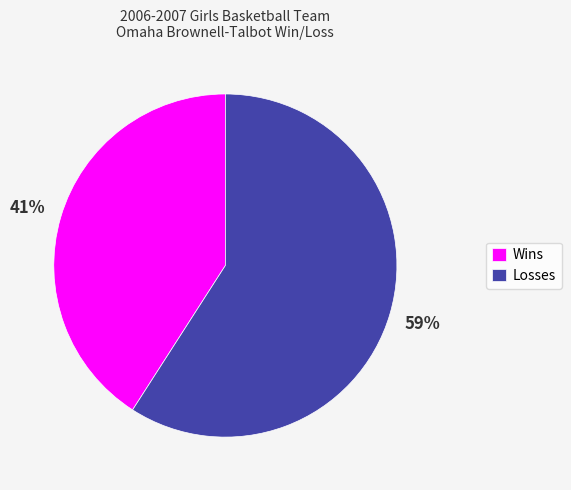

Is there any slice that represents more than half of the pie?

Yes